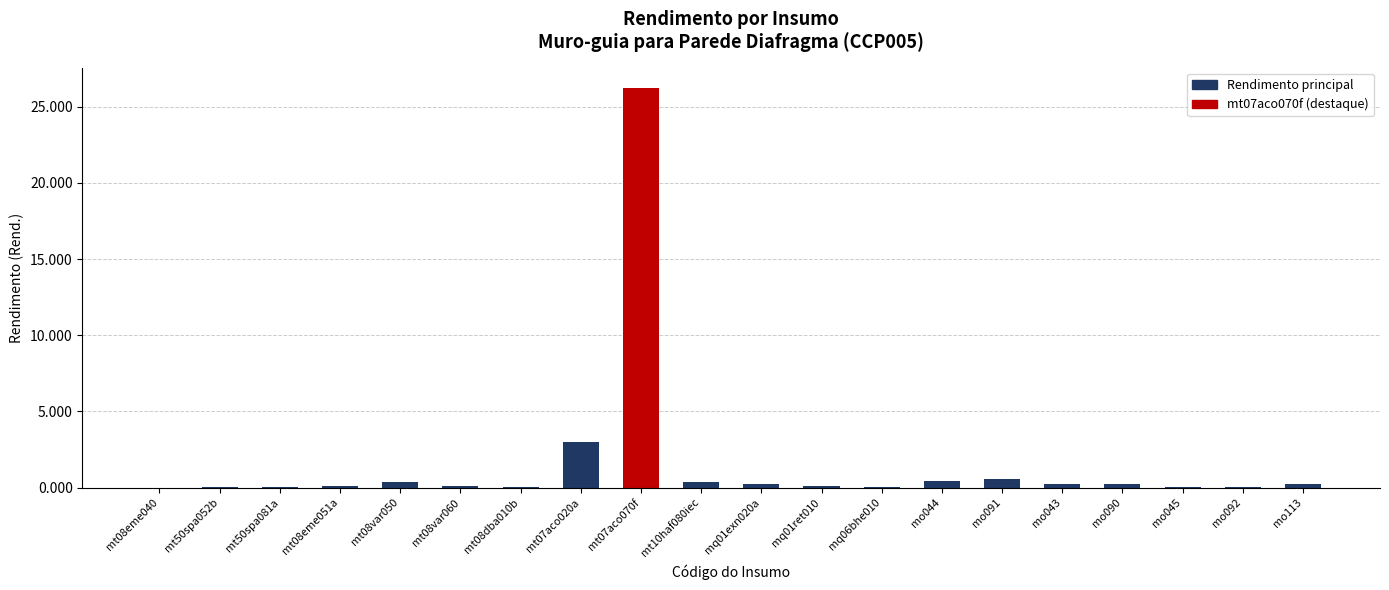

What is the change in value from mt08var060 to mq06bhe010?

-0.1